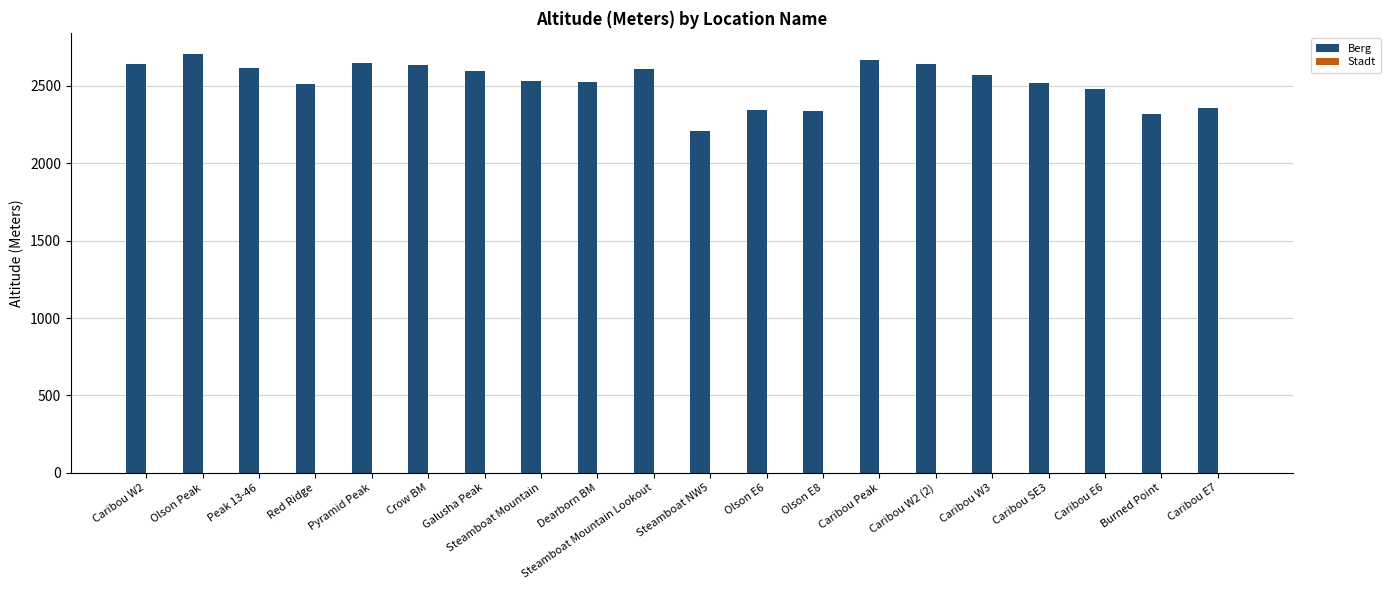

What is the value of the 10th bar from the left?

2611